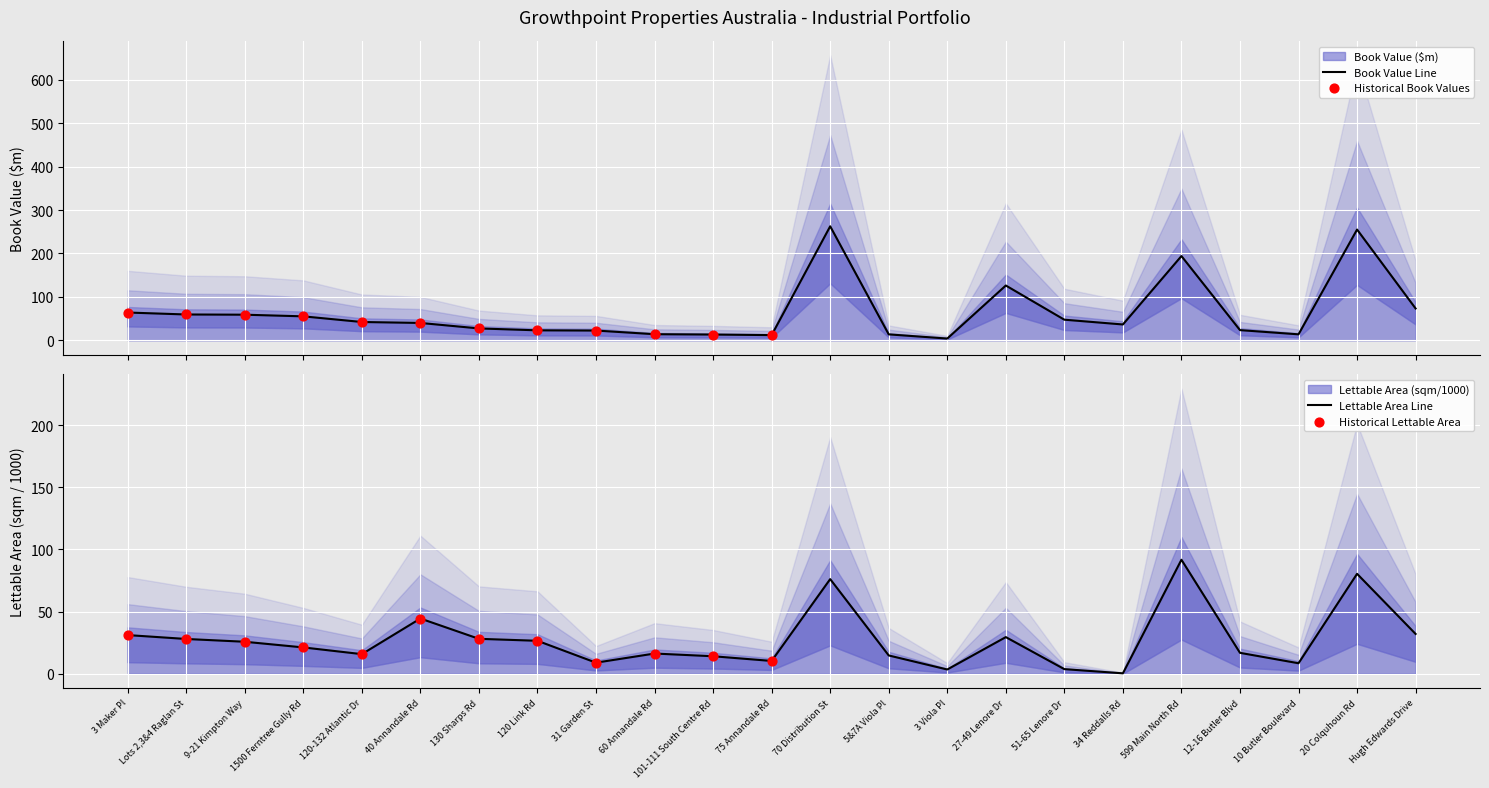

Which series has the largest Y range (max minus min)?

Book Value ($m)